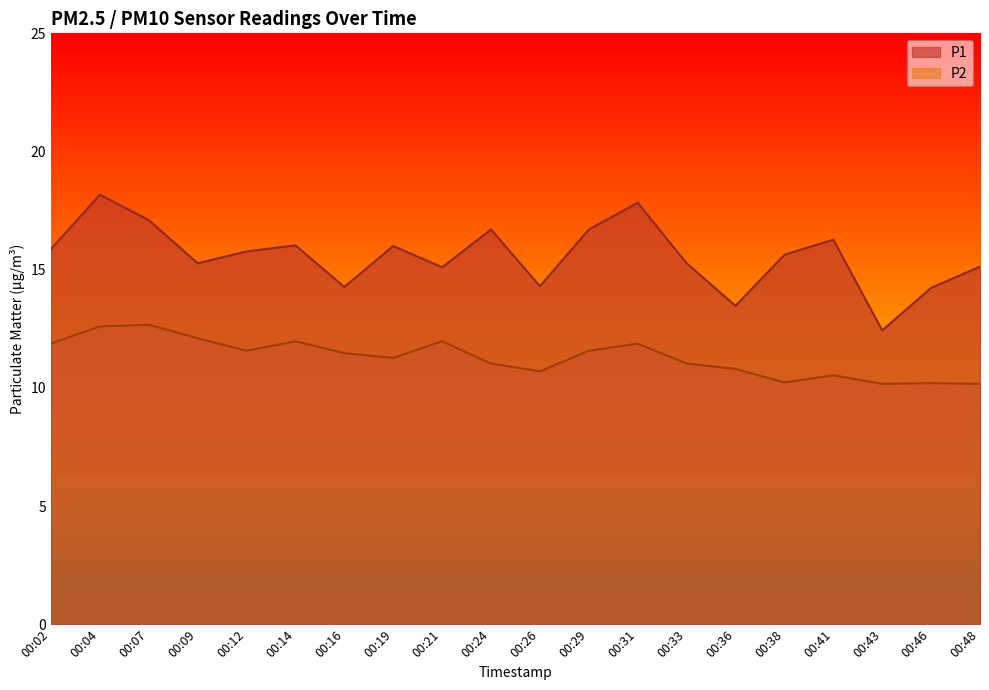

At which label does P2 reach its minimum?

00:43